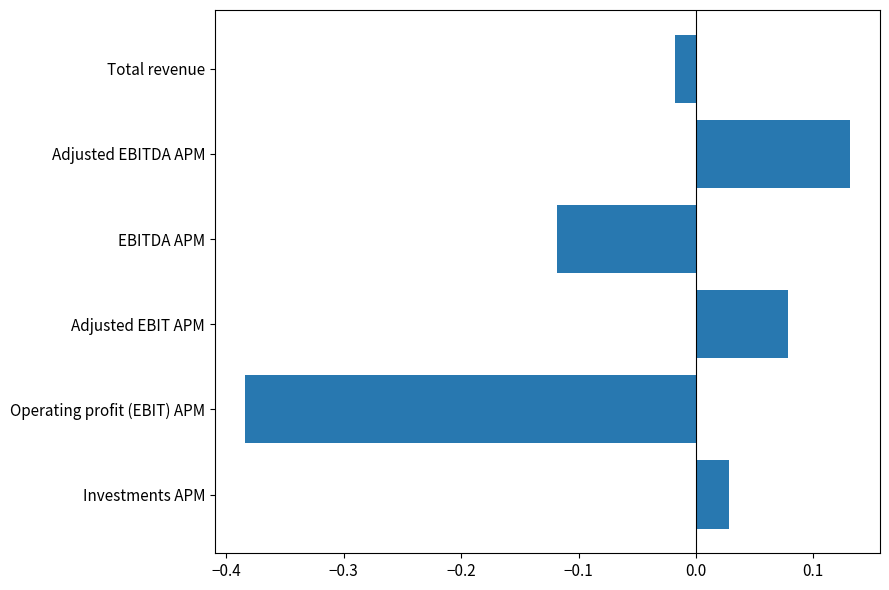

Rank the categories by value from lowest to highest.

Operating profit (EBIT) APM, EBITDA APM, Total revenue, Investments APM, Adjusted EBIT APM, Adjusted EBITDA APM